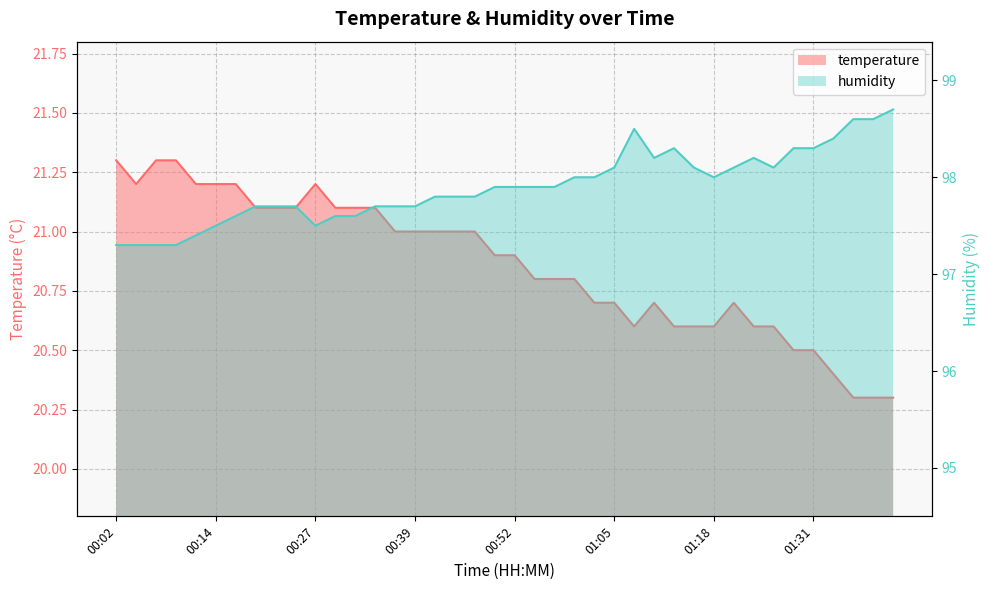

True or false: temperature and humidity intersect in this chart.

False